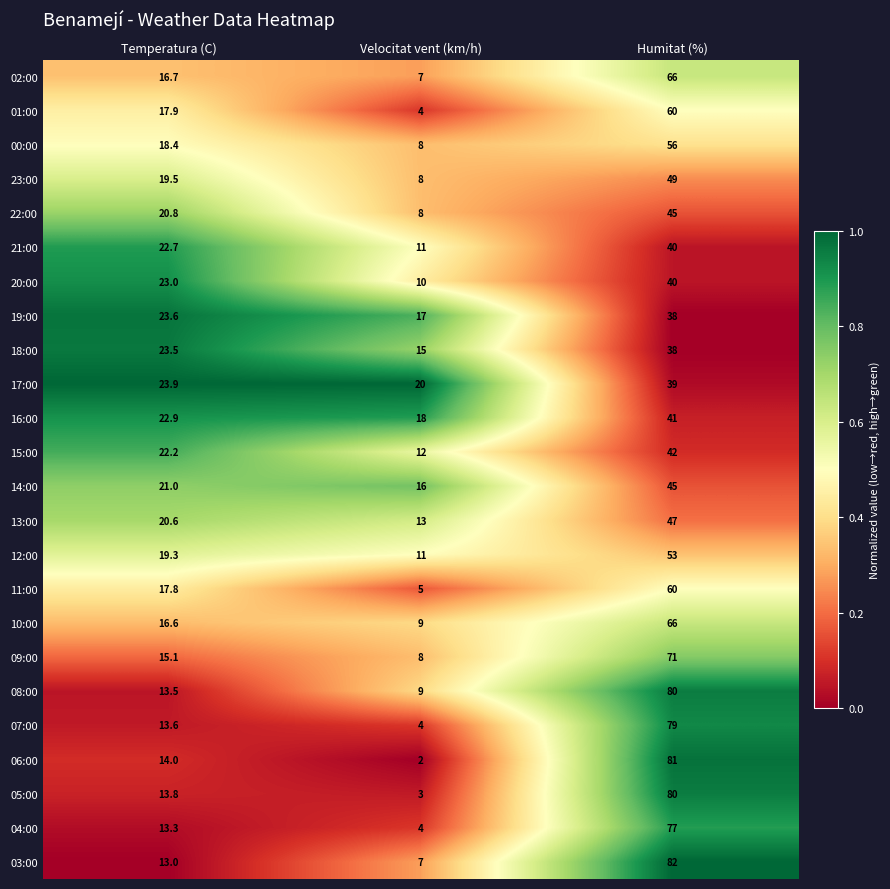

What is the maximum value shown in the chart?

82.0